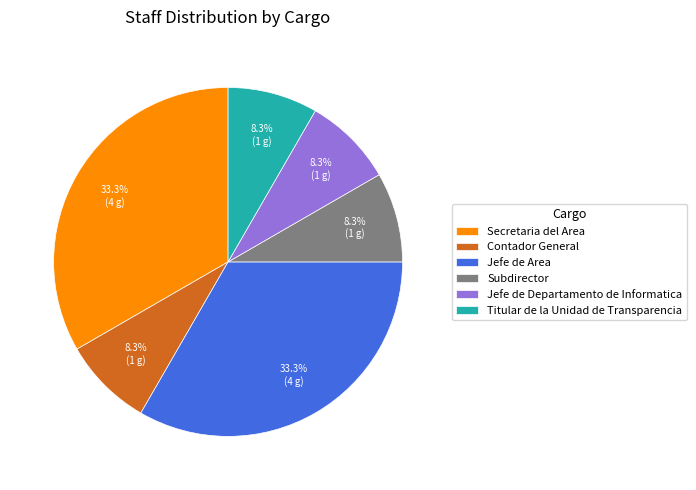

Does Contador General represent more than half of the total?

No